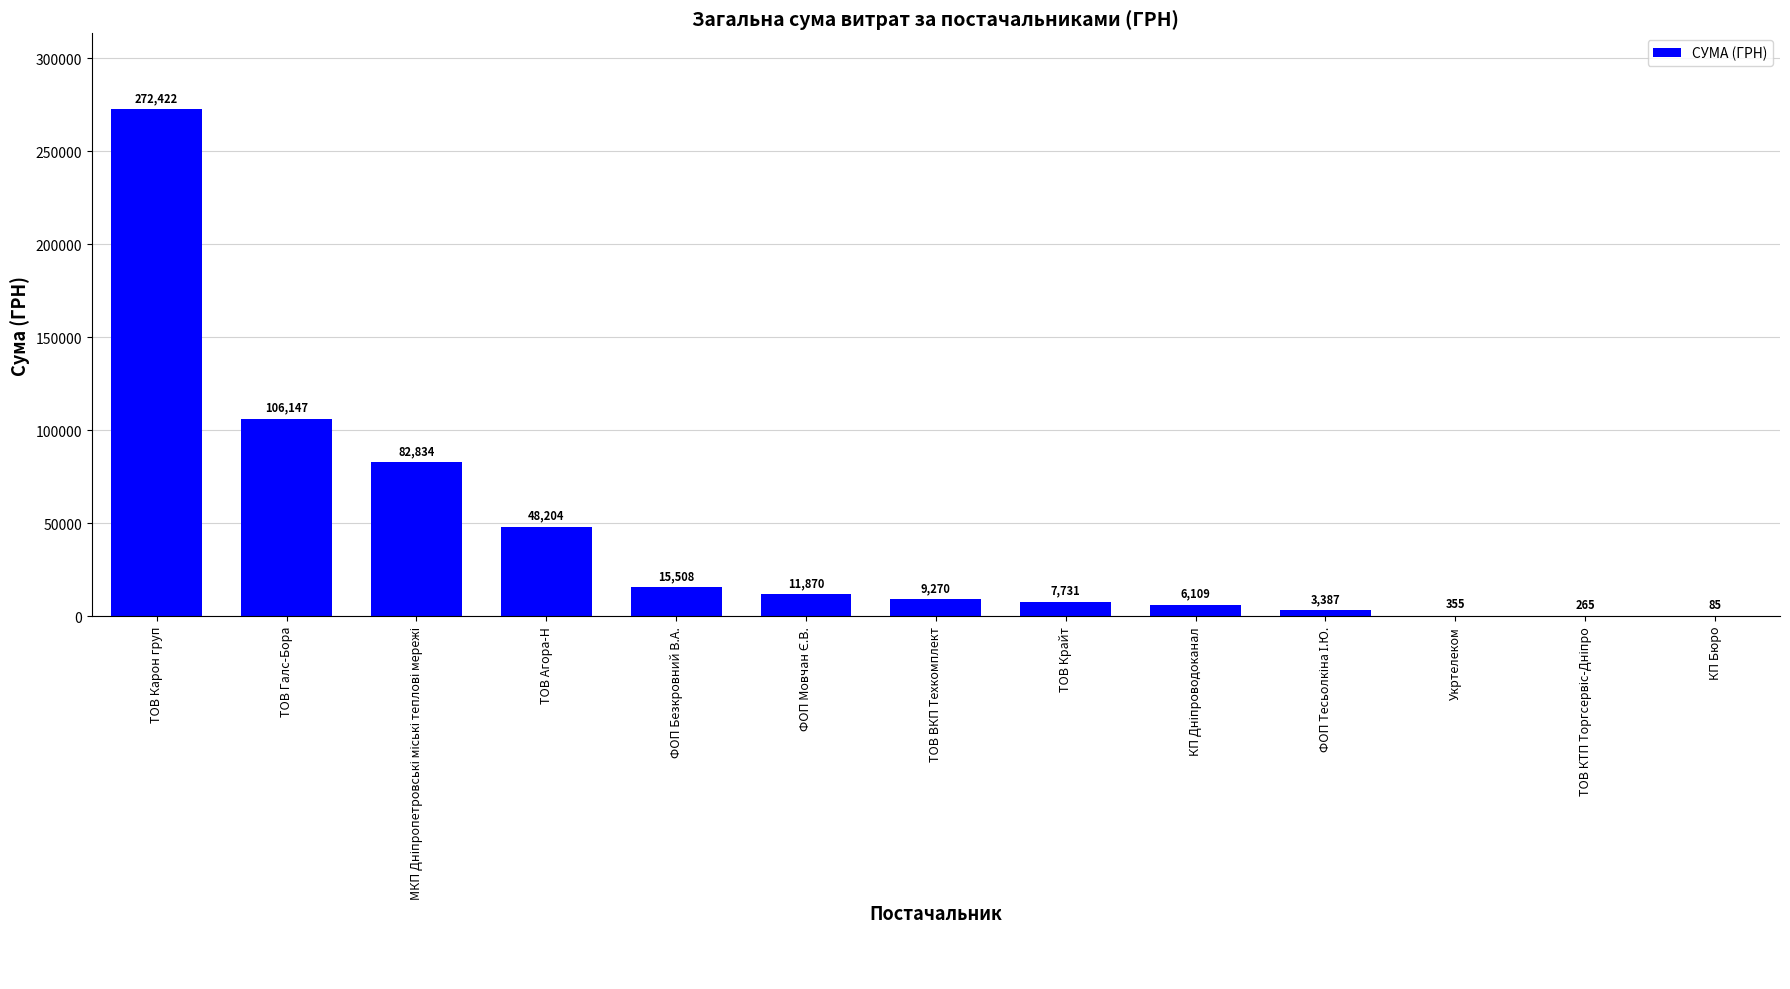

Which category has the highest value across all series?

ТОВ Карон груп